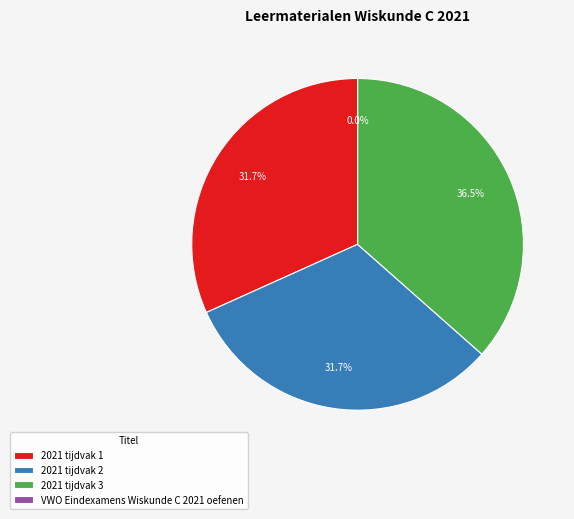

To the nearest percent, what is the difference between the 2021 tijdvak 1 and 2021 tijdvak 3 slice percentages?

5%